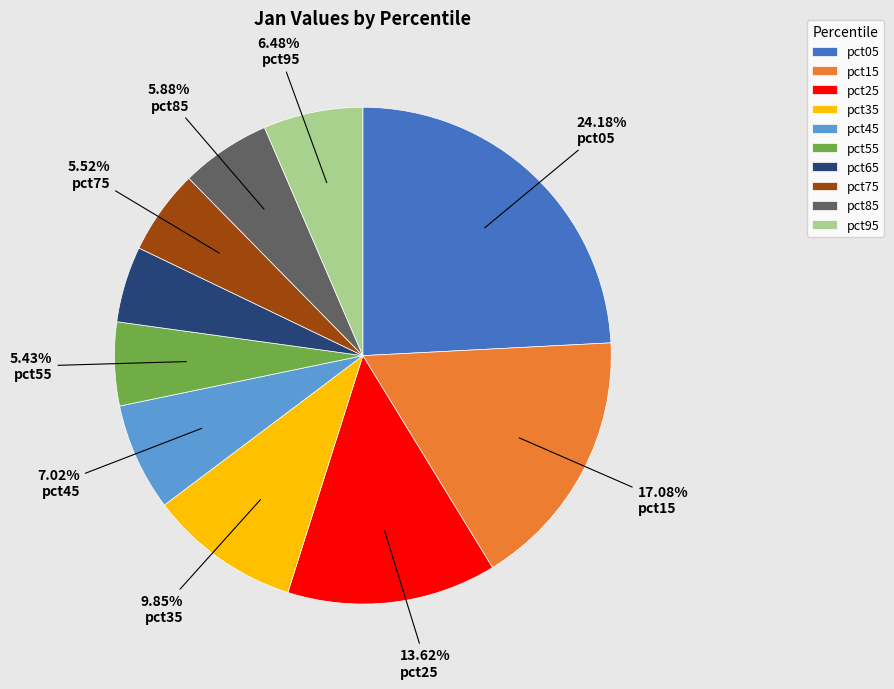

Is it true that pct45 is 7% of the pie?

True